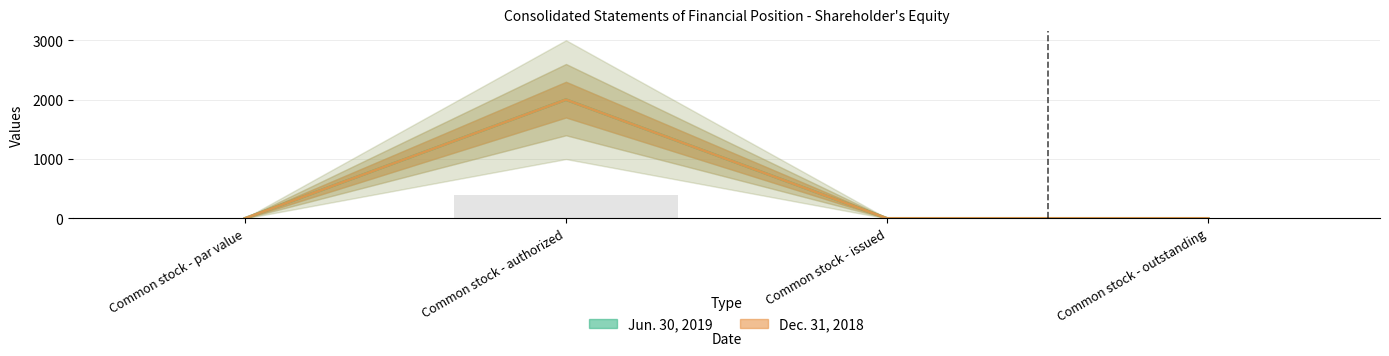

Are the bars horizontal?

No